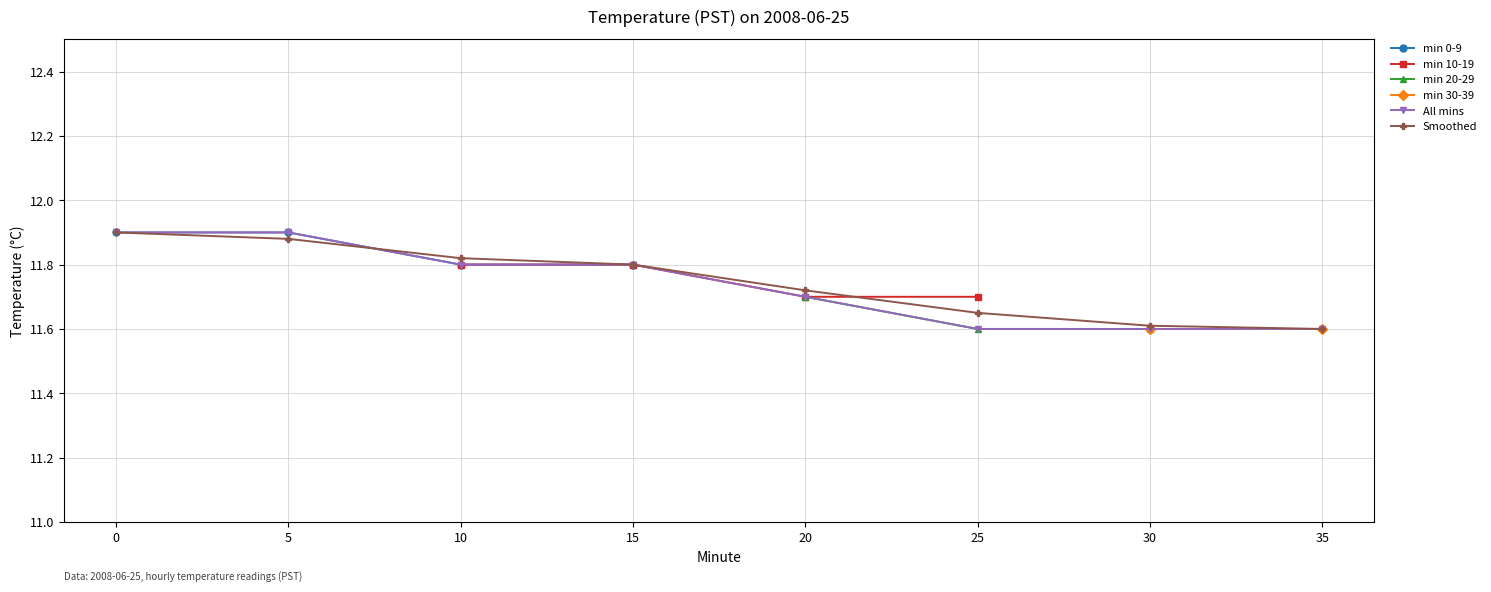

True or false: min 10-19 and min 20-29 intersect in this chart.

False